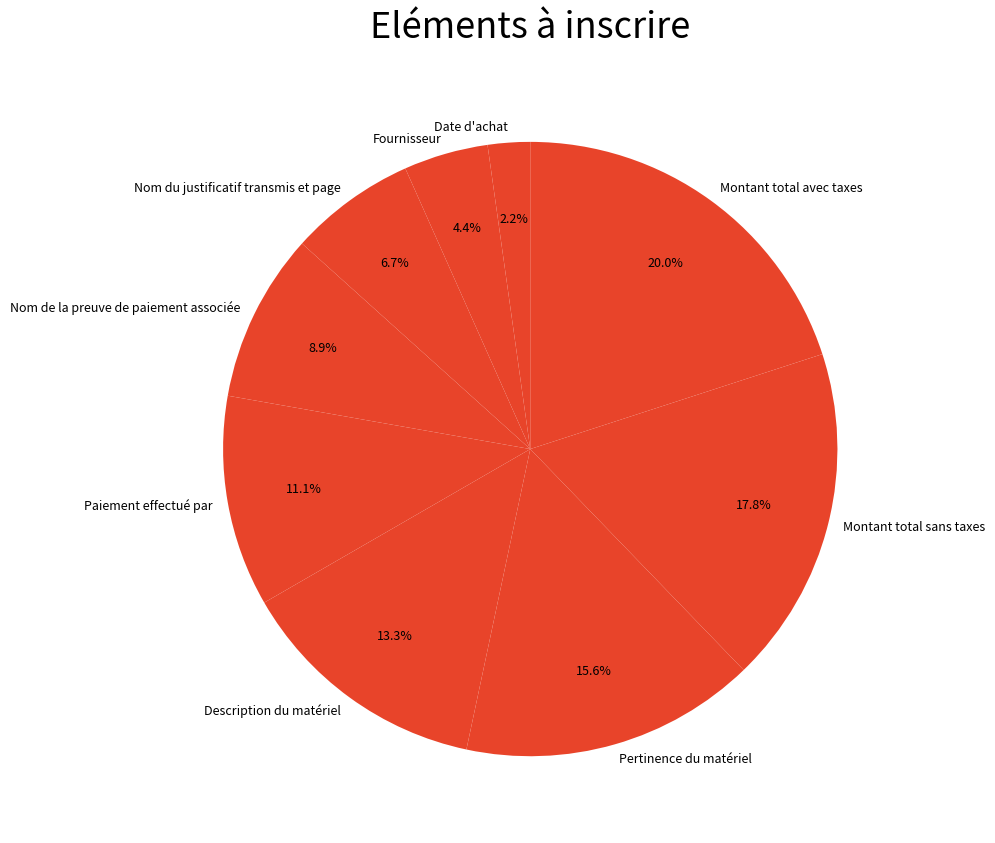

Count the number of slices in the pie.

9